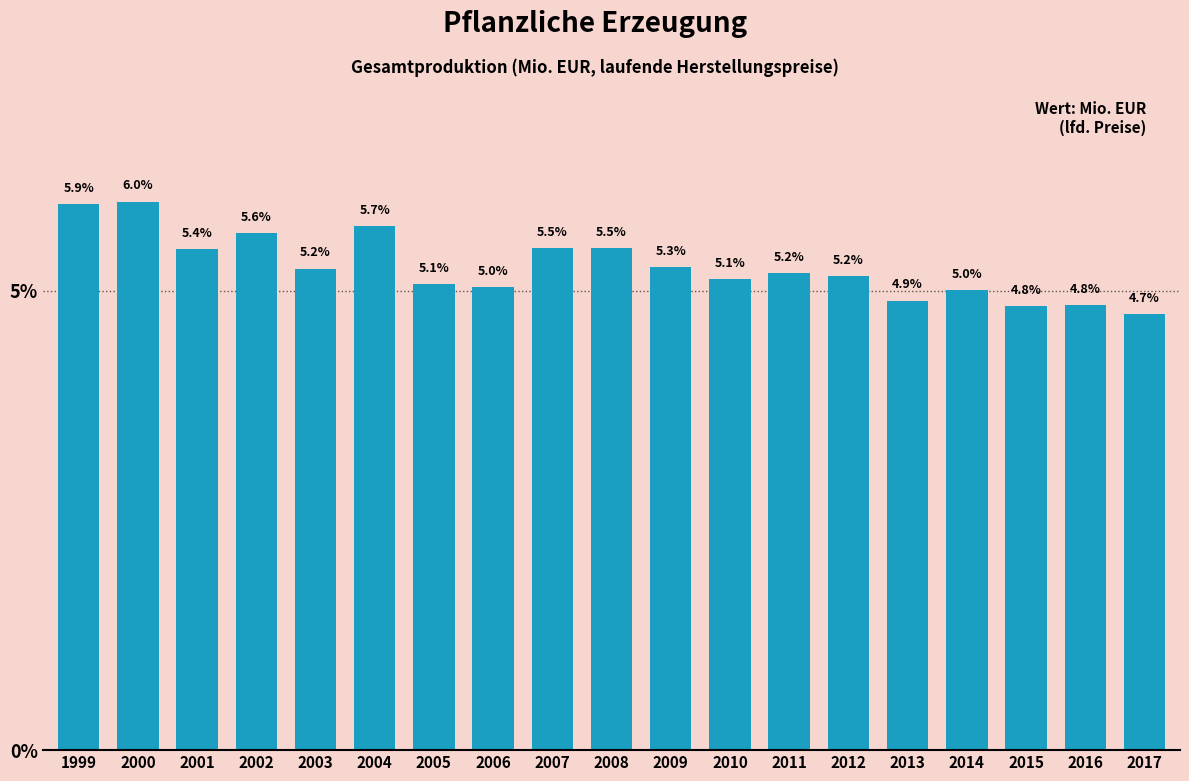

Does the chart contain any negative values?

No